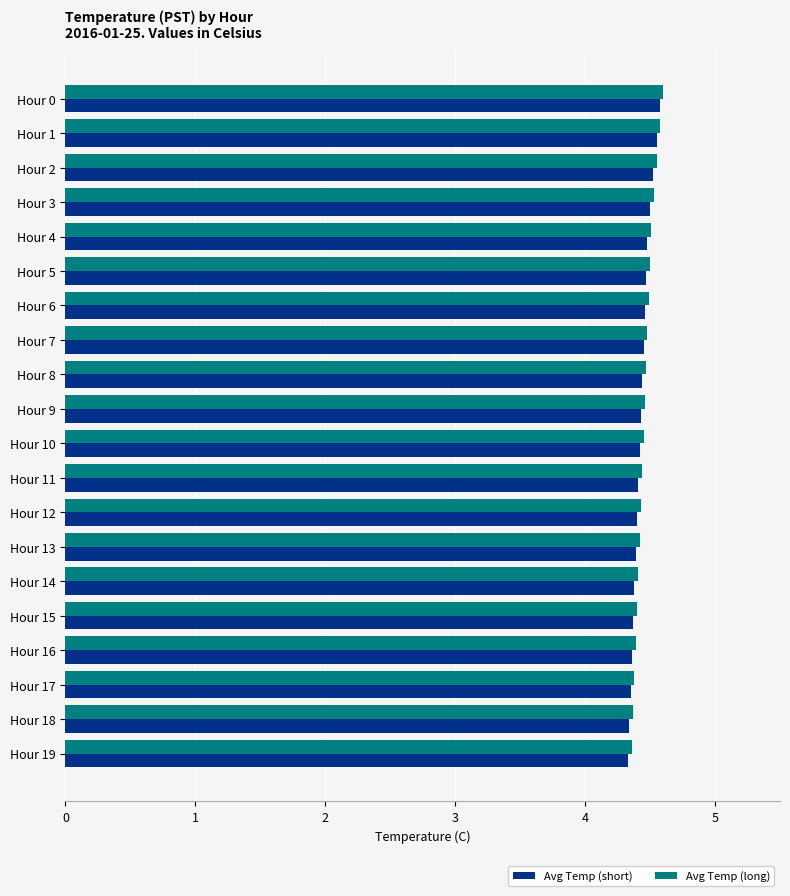

What are all the series names shown in the legend?

Avg Temp (short), Avg Temp (long)